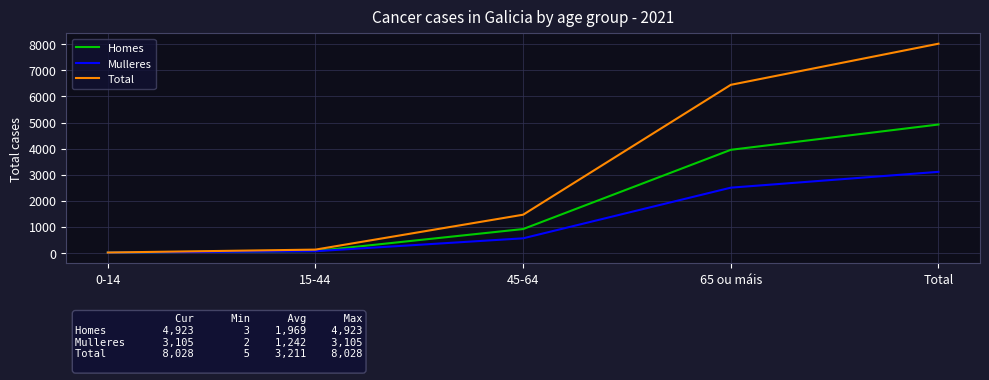

At which category is the sum across all series the highest?

Total